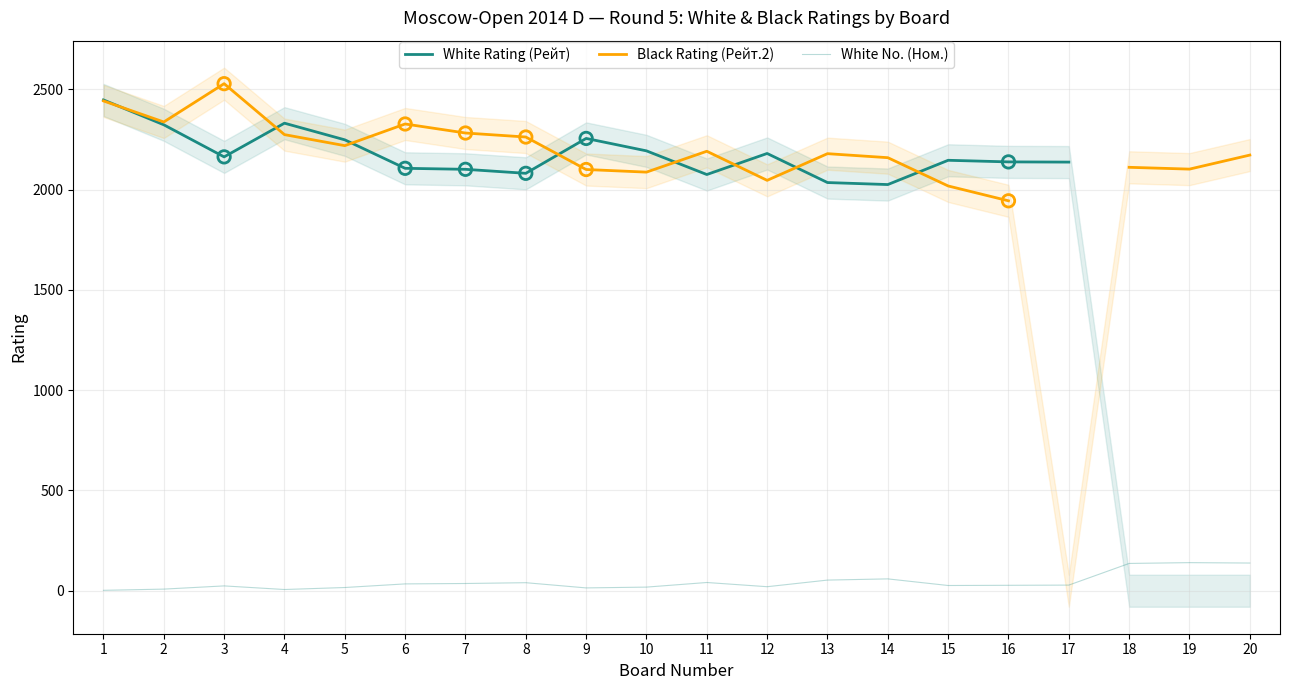

At how many categories does at least one series exceed 840?

20